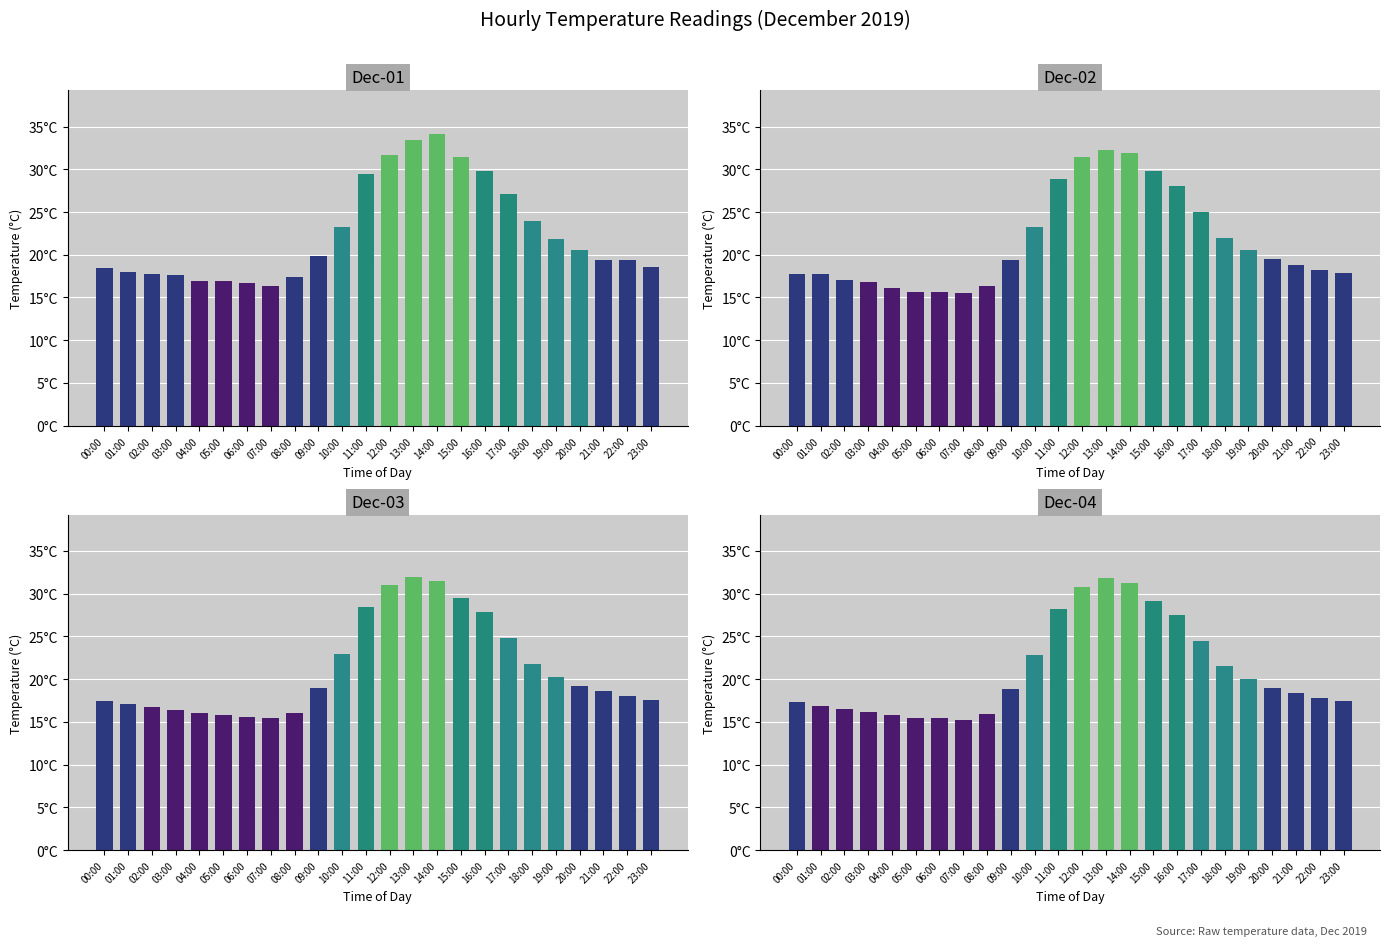

At which label does Dec-03 reach its peak?

13:00